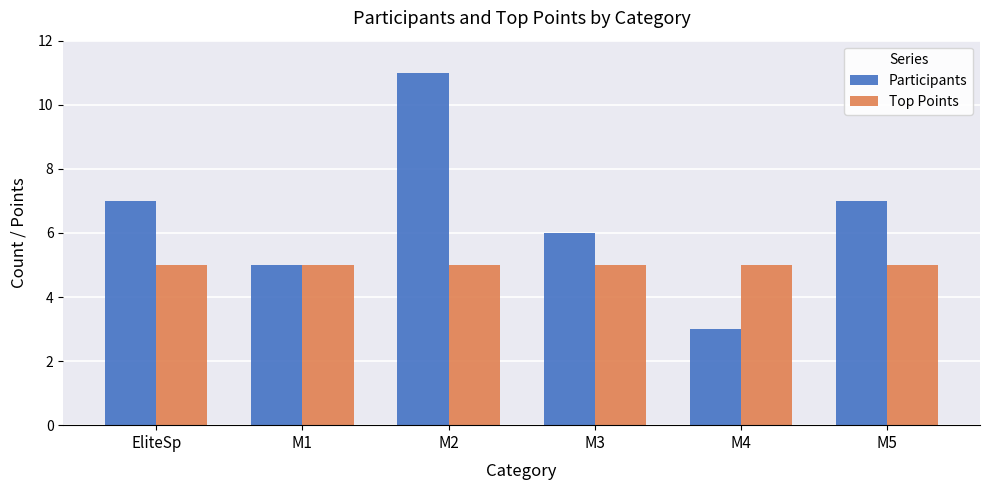

Rank the series by their average value, from highest to lowest.

Participants, Top Points